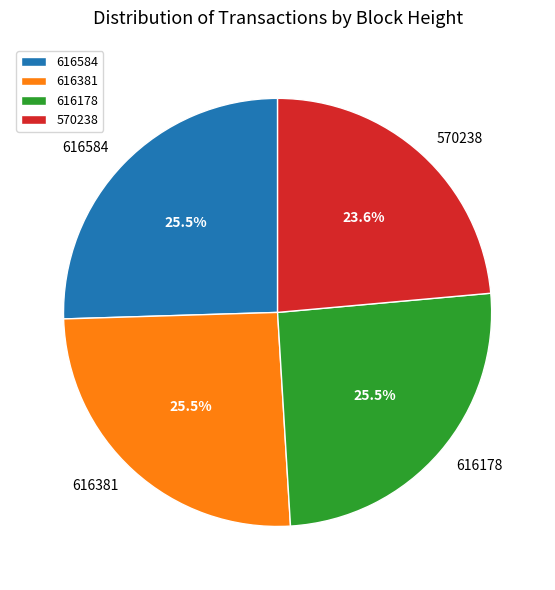

What percentage is NOT represented by 616381?

74.5%